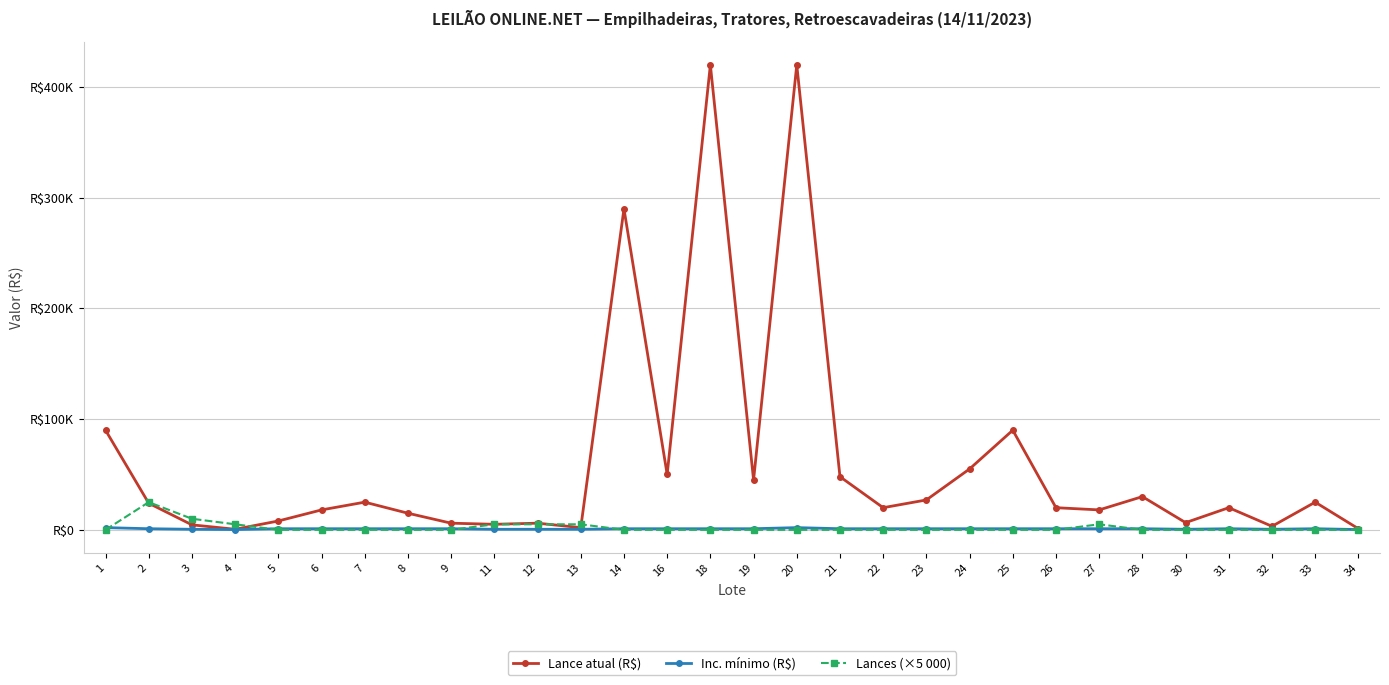

The Lances (×5 000) series shows 8051 at 26. True or false?

False